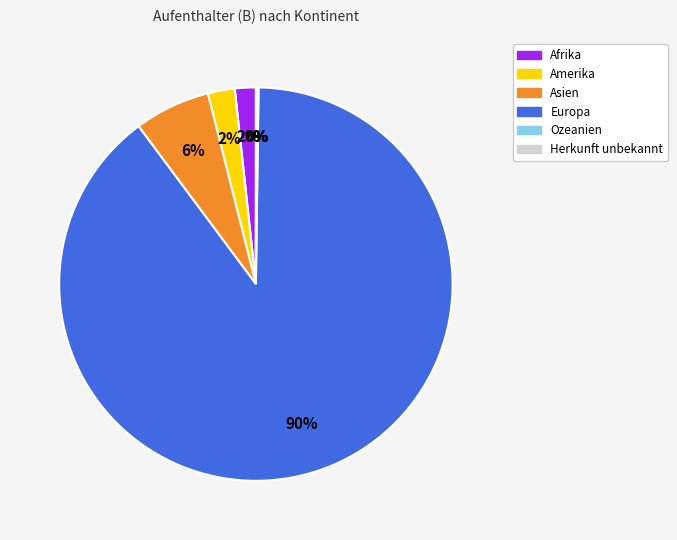

Which slice represents more than half of the pie?

Europa